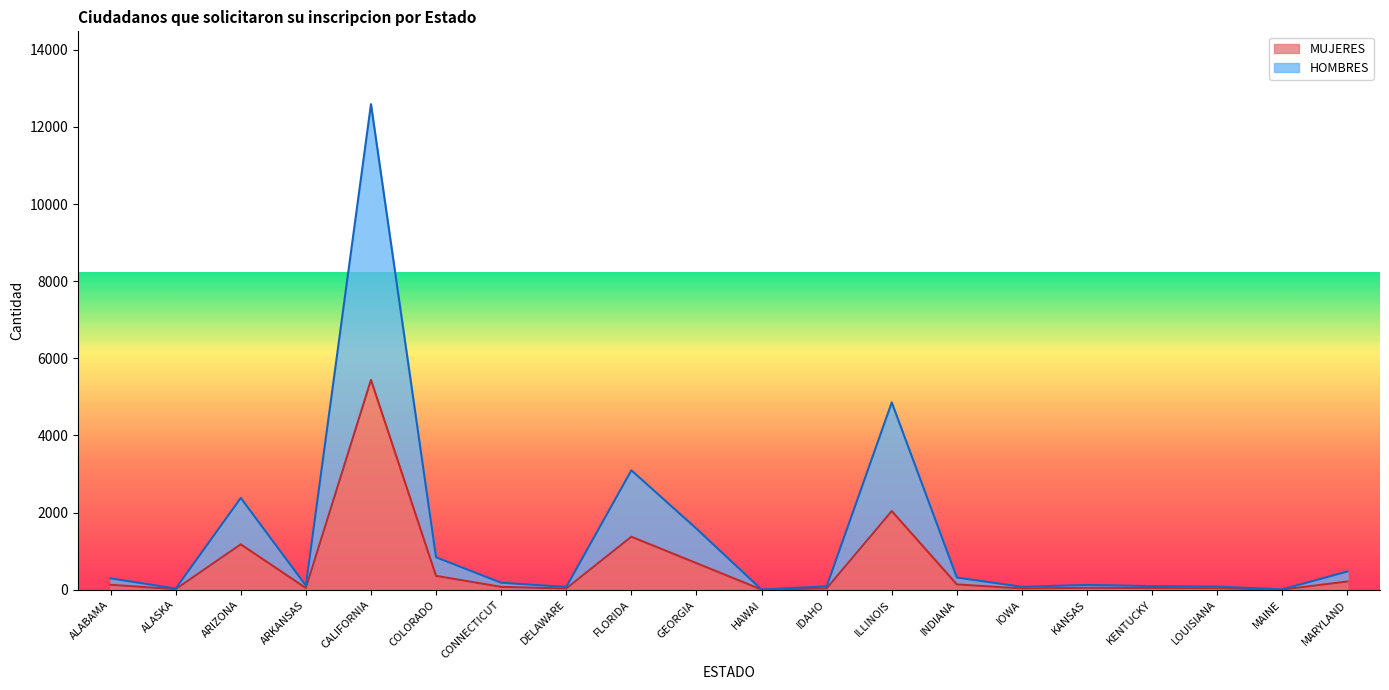

What is the value of the MUJERES point at the 9th from the left?

1374